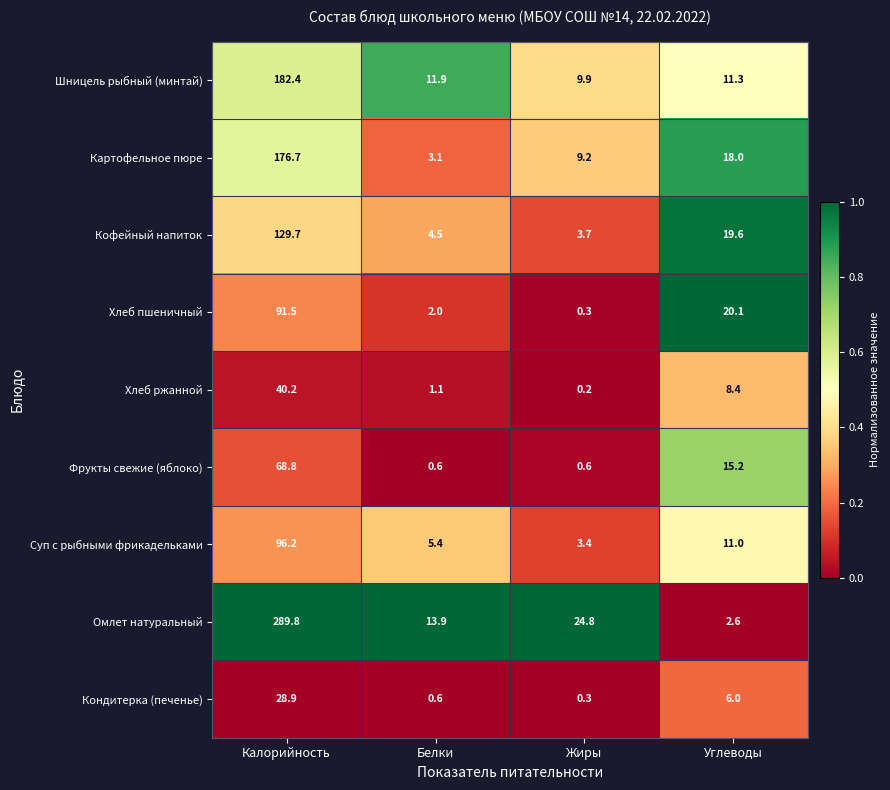

Where does the Хлеб ржанной series first go above 8?

Калорийность